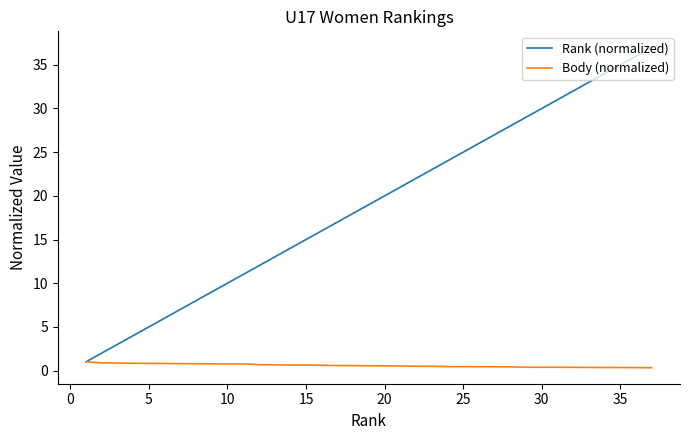

What is the maximum value for Body (normalized)?

1.0